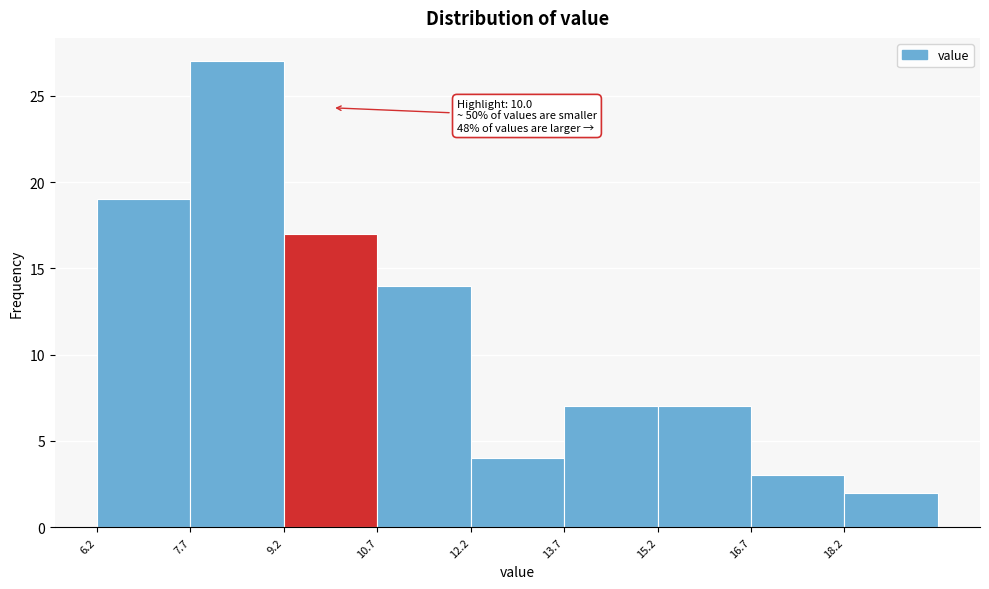

Which range on the x-axis has the tallest bar?

7.72 to 9.22